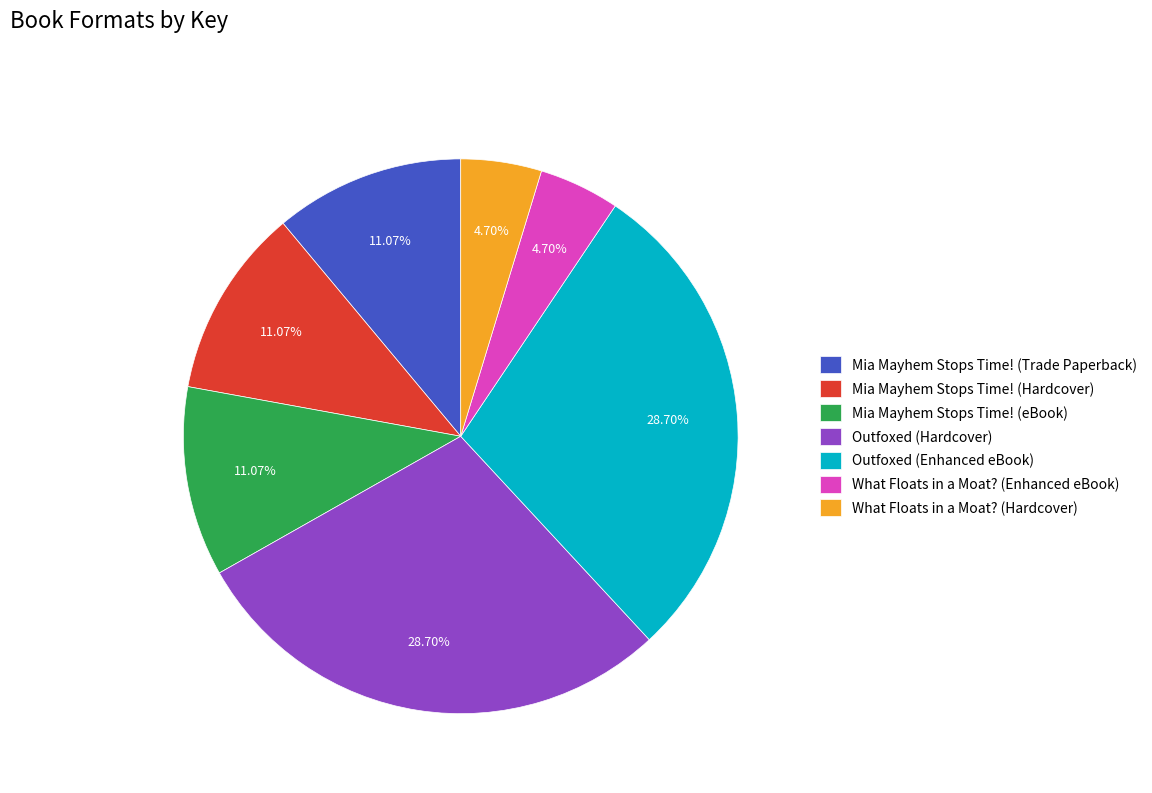

Is there a majority slice in this chart?

No